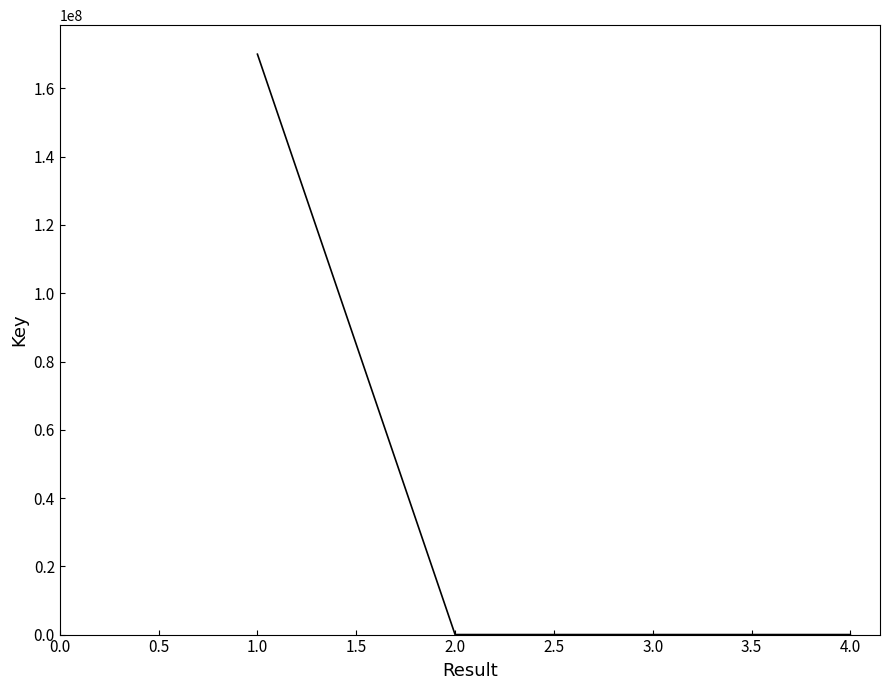

True or false: the data has more than 2 interior local peaks.

False